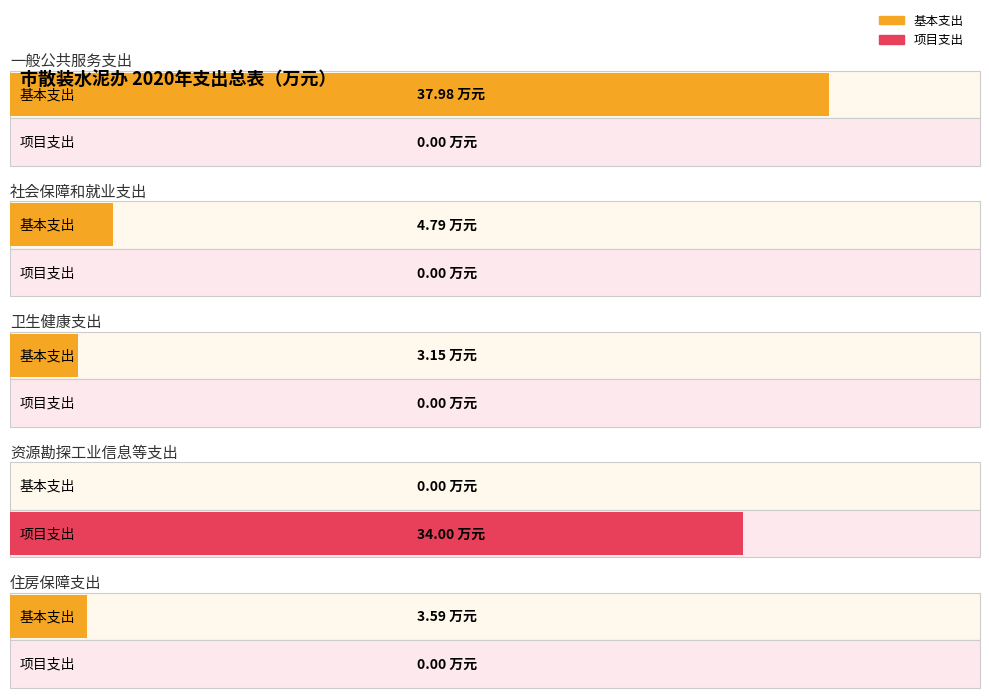

Rank the categories by 项目支出 value from lowest to highest.

一般公共服务支出, 社会保障和就业支出, 卫生健康支出, 住房保障支出, 资源勘探工业信息等支出